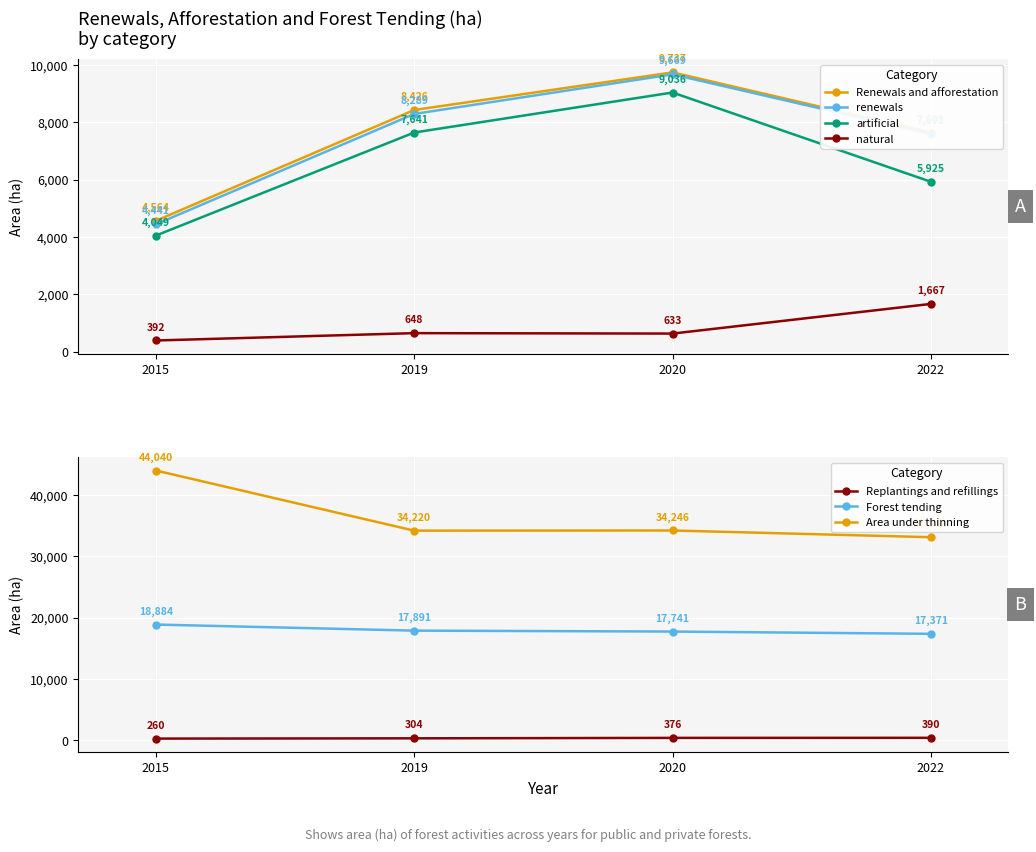

What is the value of the Renewals and afforestation point at the 3rd from the left?

9737